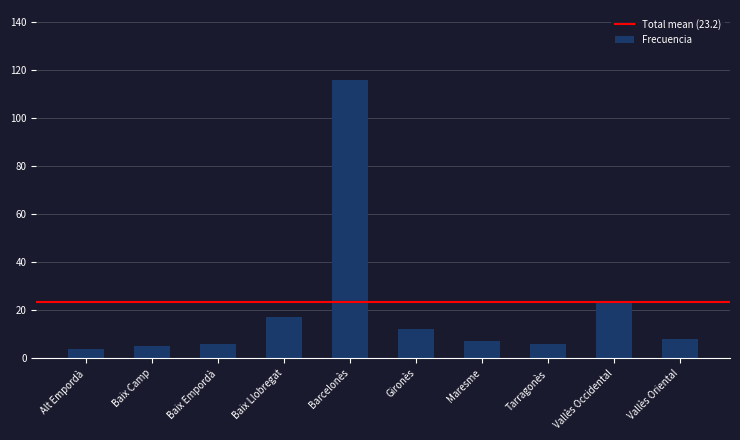

What position from the left is Vallès Oriental?

10